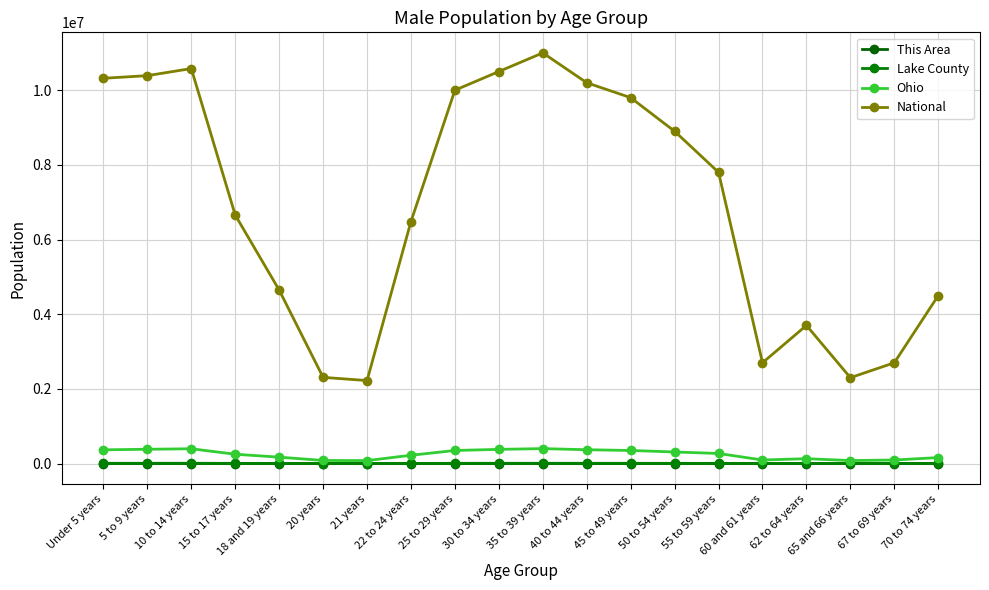

What is the difference between the second highest and second lowest values in the National series?

8279862